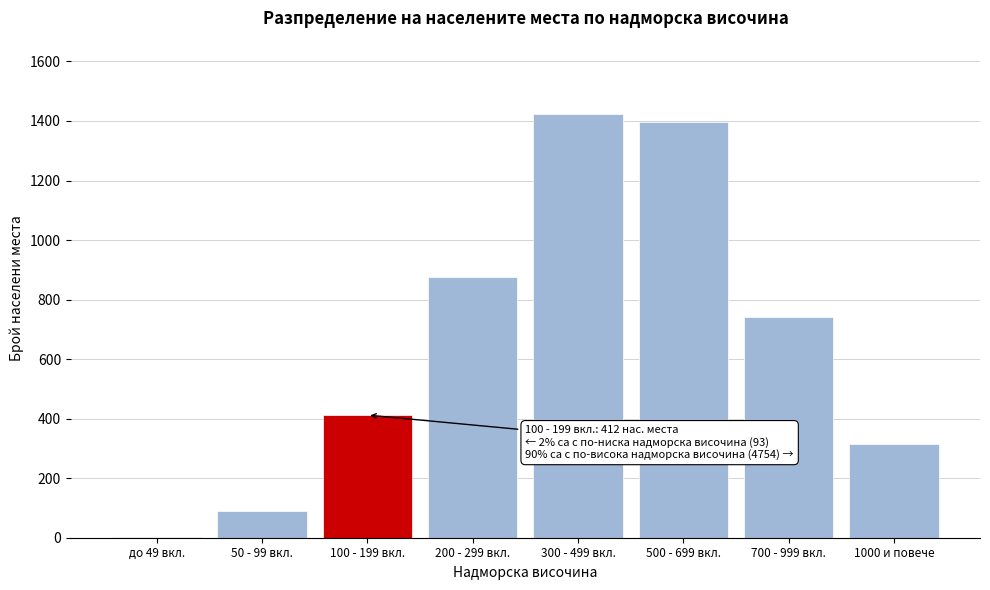

Reading right to left, list all the values displayed in this chart.

1000 и повече=314	700 - 999 вкл.=743	500 - 699 вкл.=1398	300 - 499 вкл.=1423	200 - 299 вкл.=876	100 - 199 вкл.=412	50 - 99 вкл.=89	до 49 вкл.=4